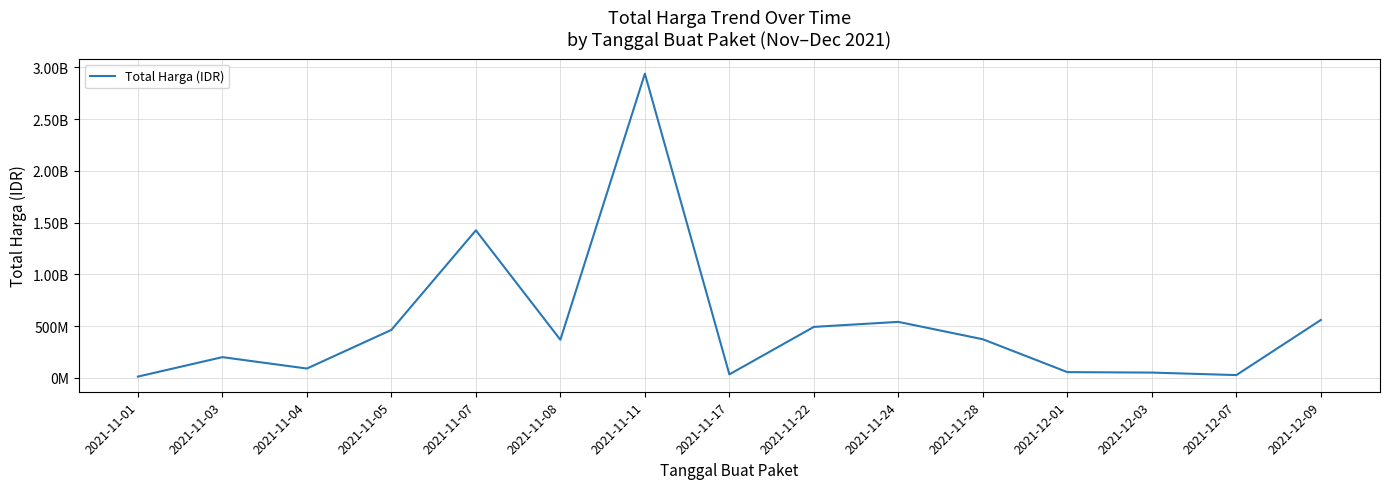

How many interior local peaks (higher than both neighbors) does the data have?

4